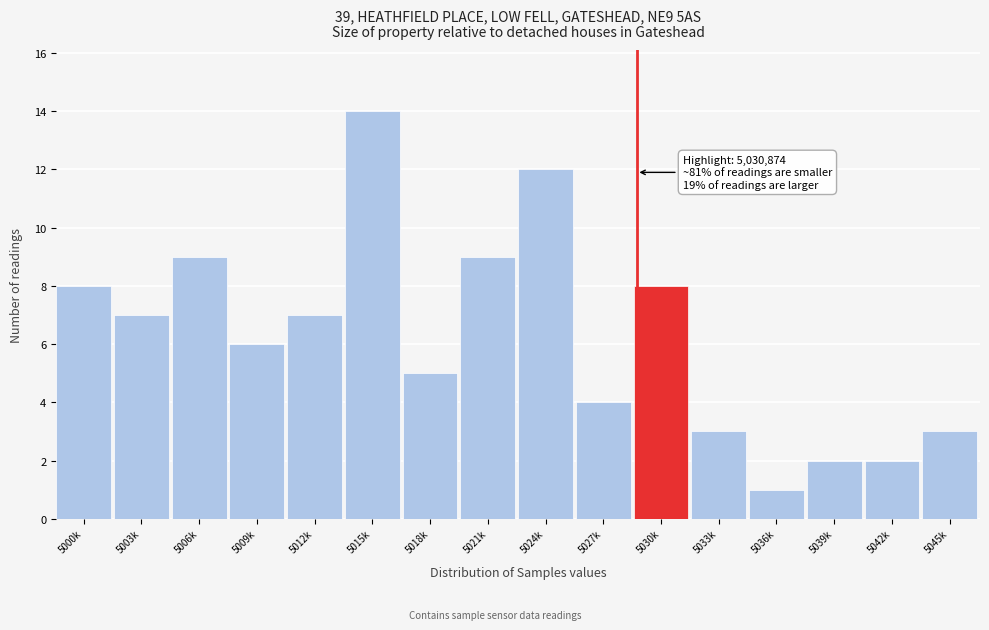

Reading left to right, extract all data points from this chart.

8	7	9	6	7	14	5	9	12	4	8	3	1	2	2	3